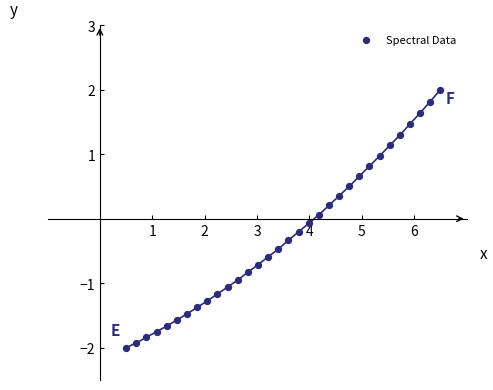

What is the range of X values (max minus min)?

6.0